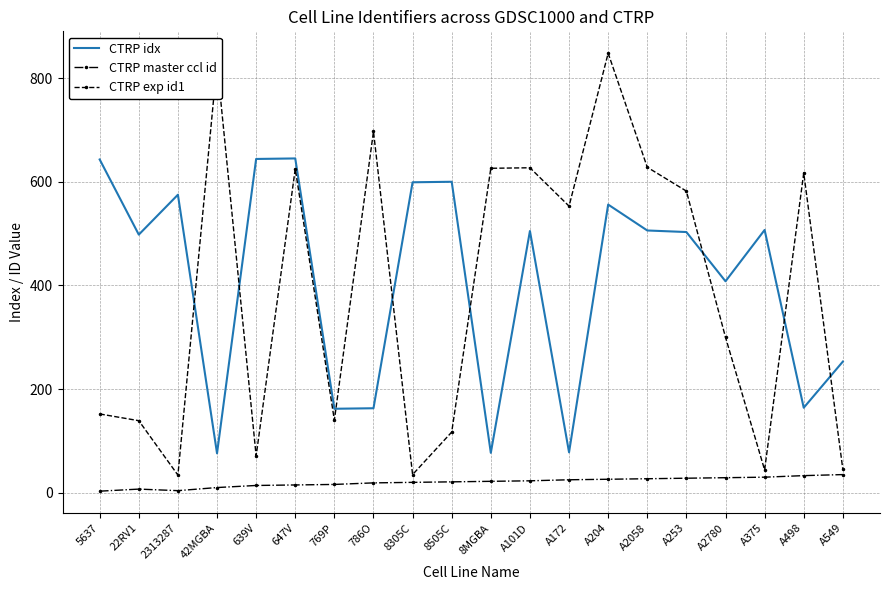

What is the average value of the CTRP idx series?

408